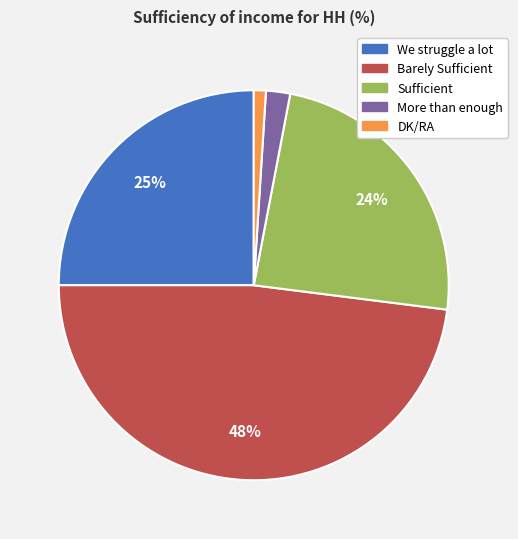

How many slices are in this pie chart?

5